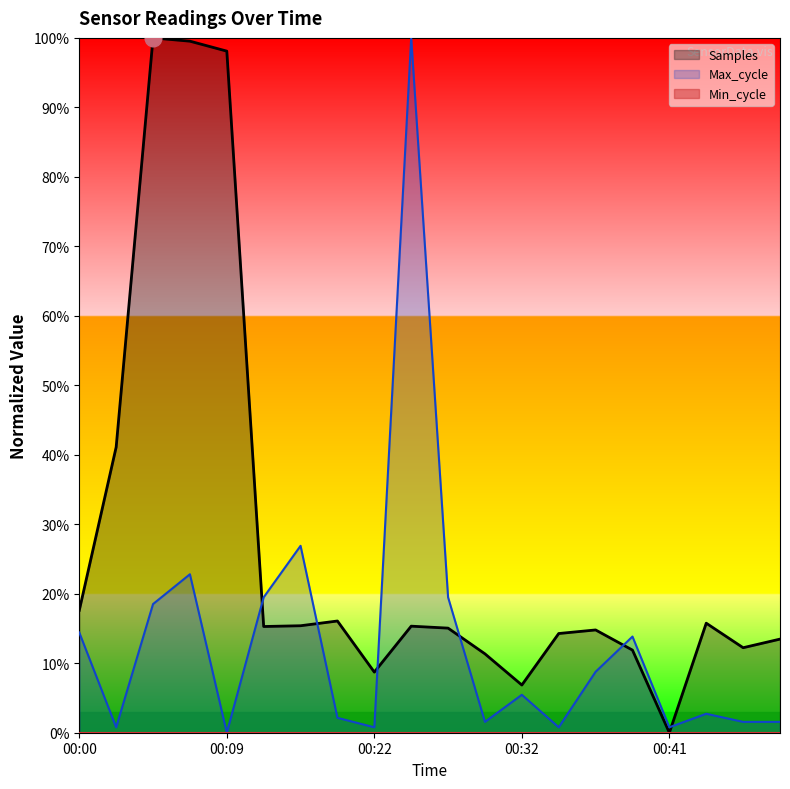

The value of Max_cycle at 00:22 is 0.0. True or false?

True